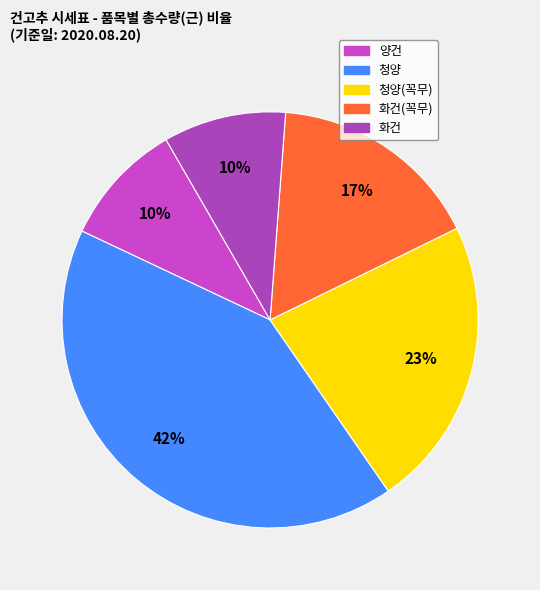

Is it true that 청양(꼭무) is 35% of the pie?

False